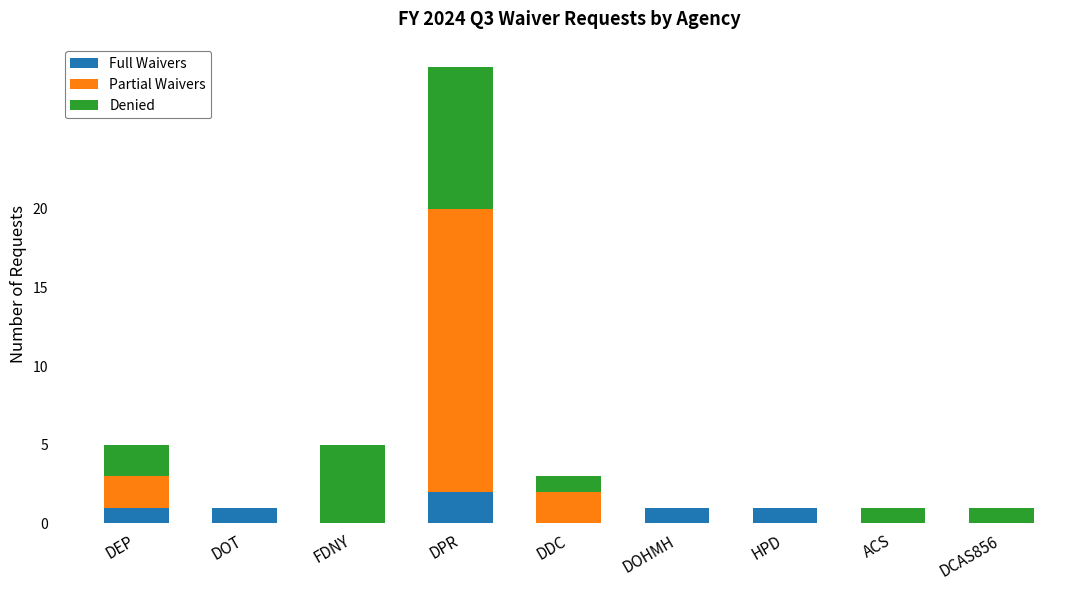

What is the total value across all series at DOHMH?

1